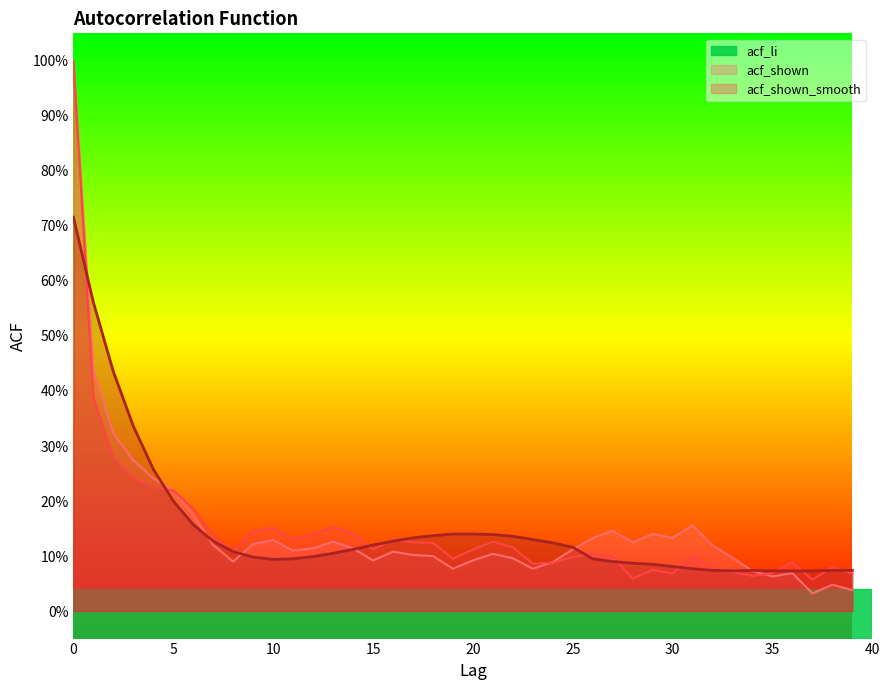

What is the spread (max minus min) of values at 31?

0.1